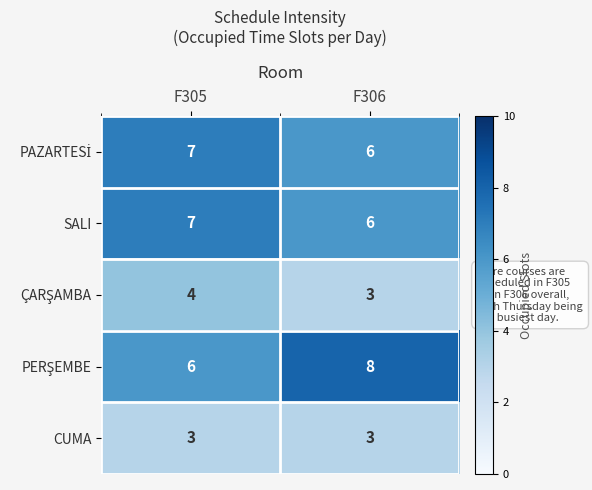

At which label is SALI closest to 6?

F306